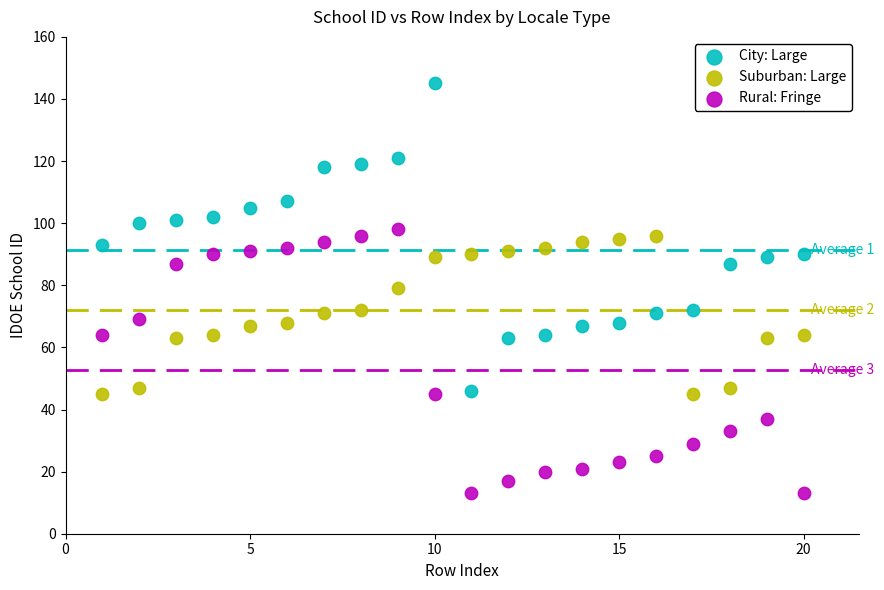

Across all data points, what is the range of X values (max minus min)?

19